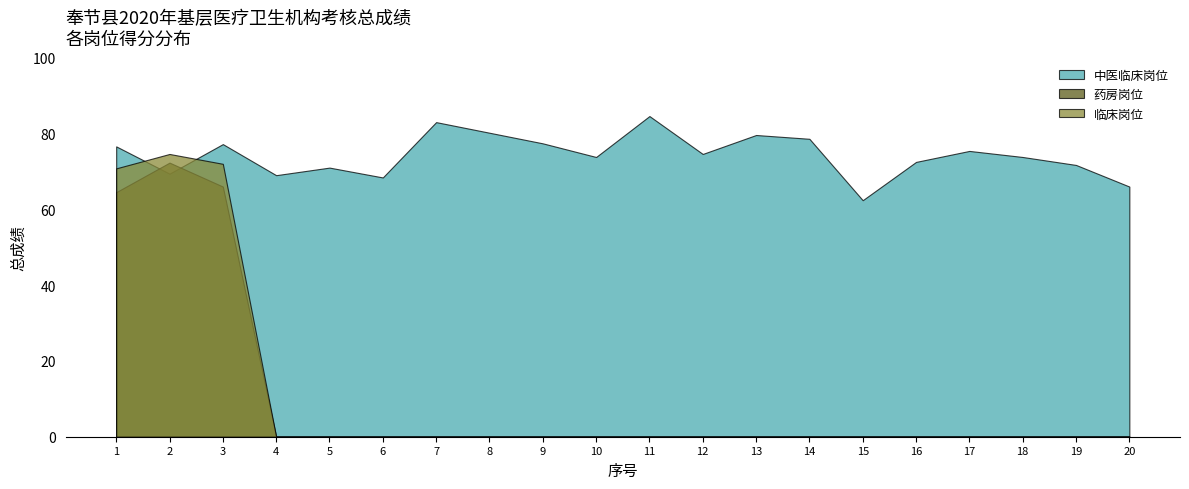

What are all the series names shown in the legend?

中医临床岗位, 药房岗位, 临床岗位